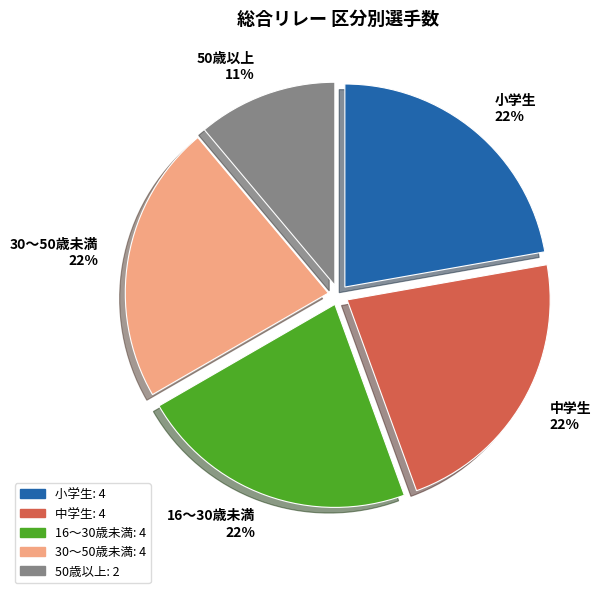

To the nearest percent, what is the combined percentage of 50歳以上 and 30～50歳未満?

33%